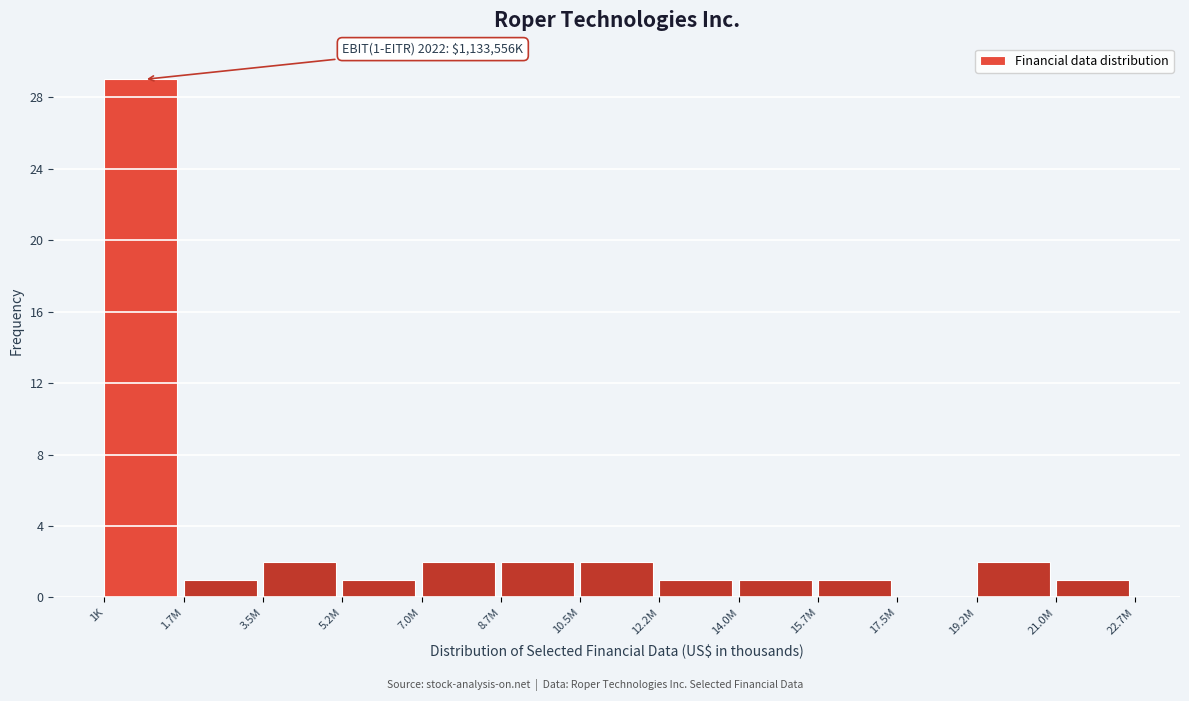

Reading left to right, what are all the values shown in this chart?

1K=29	1.7M=1	3.5M=2	5.2M=1	7.0M=2	8.7M=2	10.5M=2	12.2M=1	14.0M=1	15.7M=1	17.5M=0	19.2M=2	21.0M=1